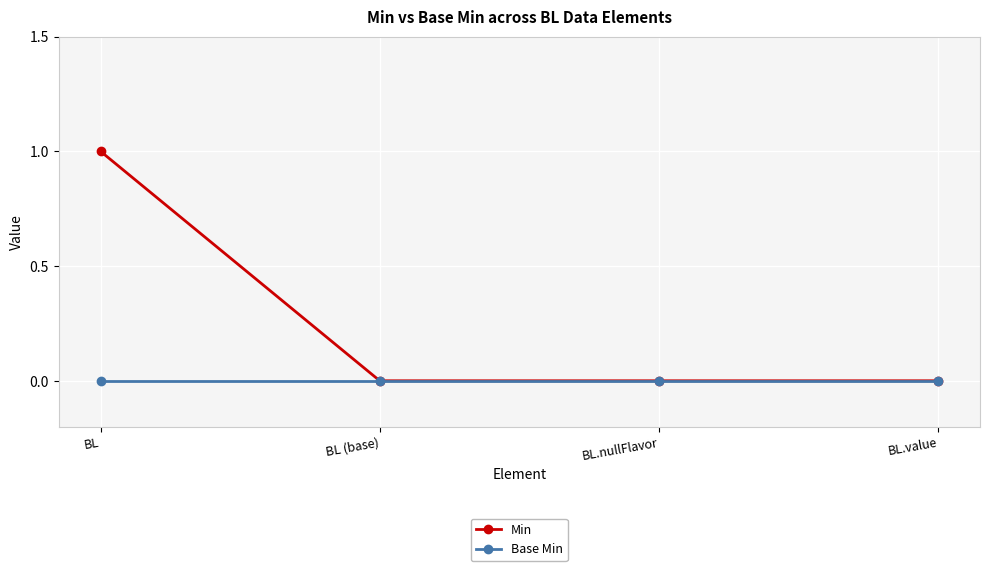

Which series has the largest total across all categories?

Min